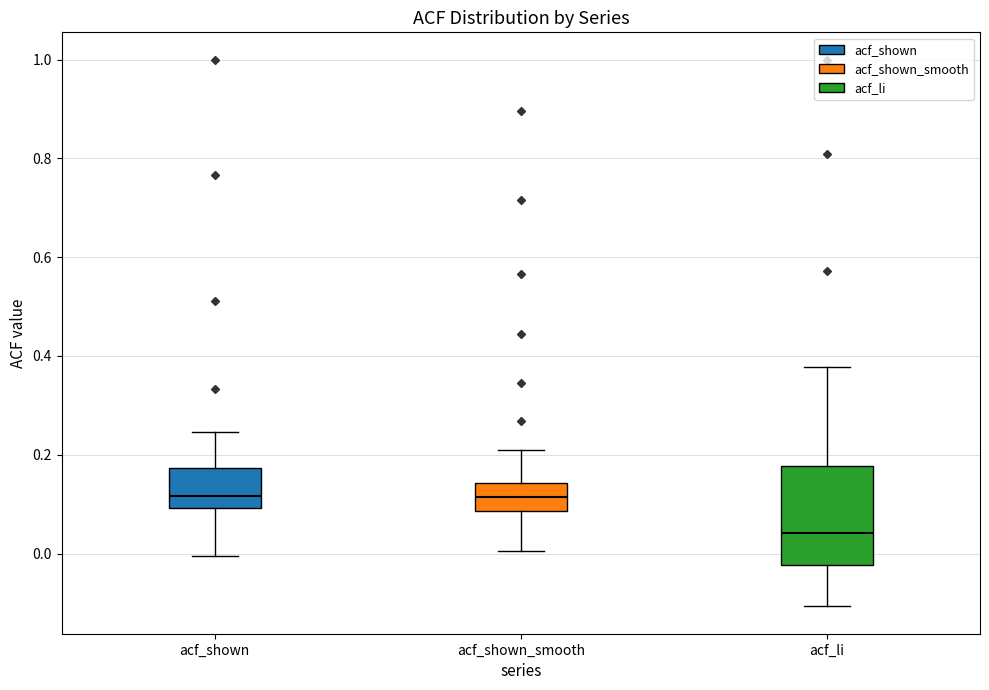

Reading left to right, transcribe this box plot: for each box, give where its median line is, the range the box spans, and where its two whiskers end, as read against the y-axis. The values are not printed on the chart, so give them approximately, as read against the axis.

acf_shown: median 0.12, box 0.10 to 0.18, whiskers 0.00 to 0.24
acf_shown_smooth: median 0.12, box 0.08 to 0.14, whiskers 0.00 to 0.20
acf_li: median 0.04, box -0.02 to 0.18, whiskers -0.10 to 0.38